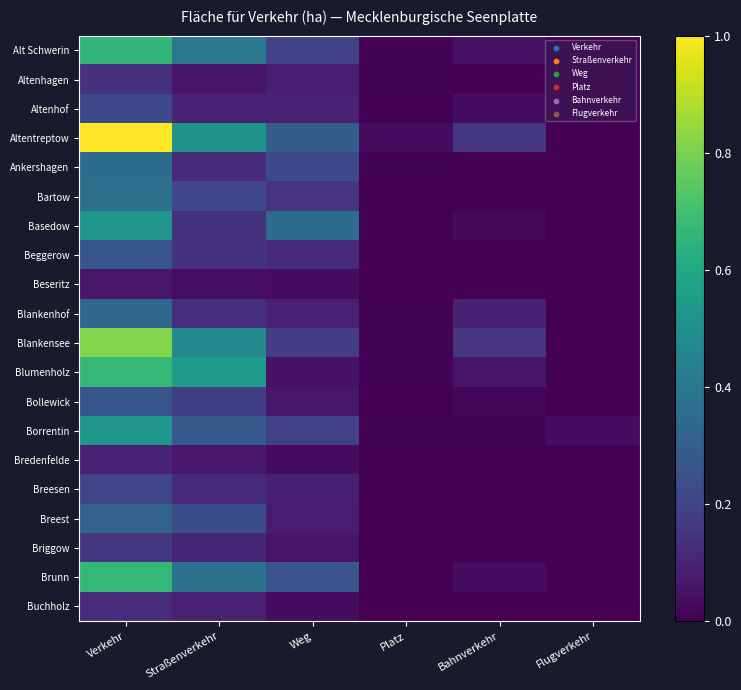

What is the spread (max minus min) of values at Bahnverkehr?

0.2